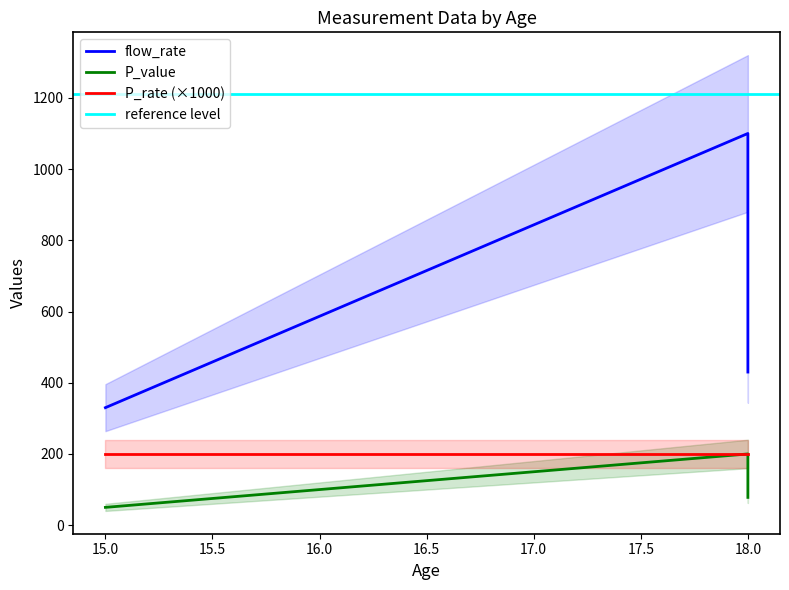

Reading right to left, what are all the values shown in this chart?

flow_rate: 430	1100	330
P_value: 78	200	50